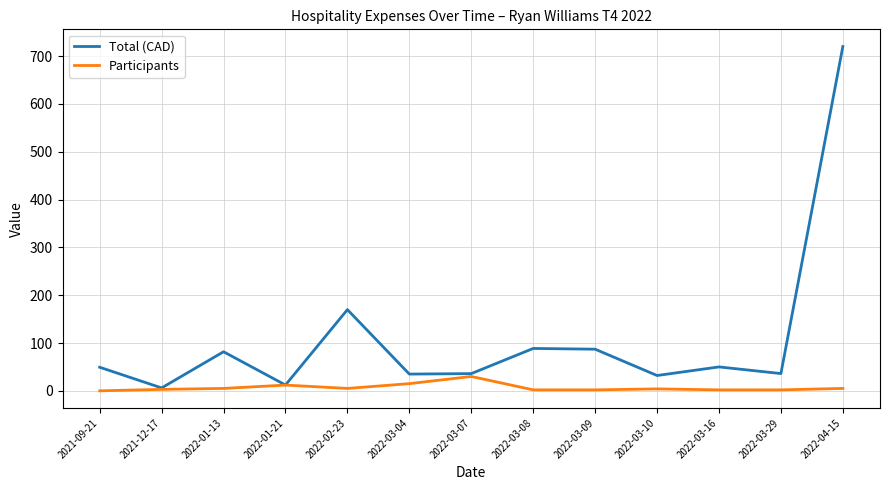

True or false: Total (CAD) has a value of 49.3 at 2021-09-21.

True